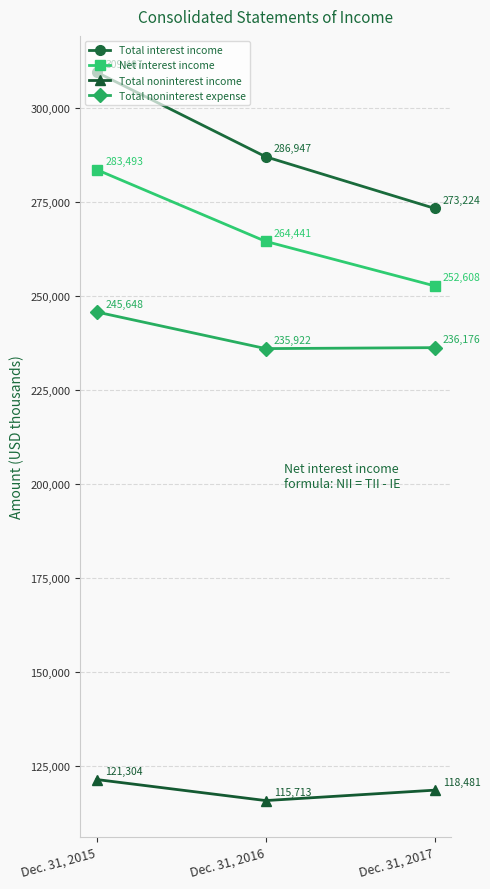

What is the value of the Net interest income point at the 2nd from the left?

264441